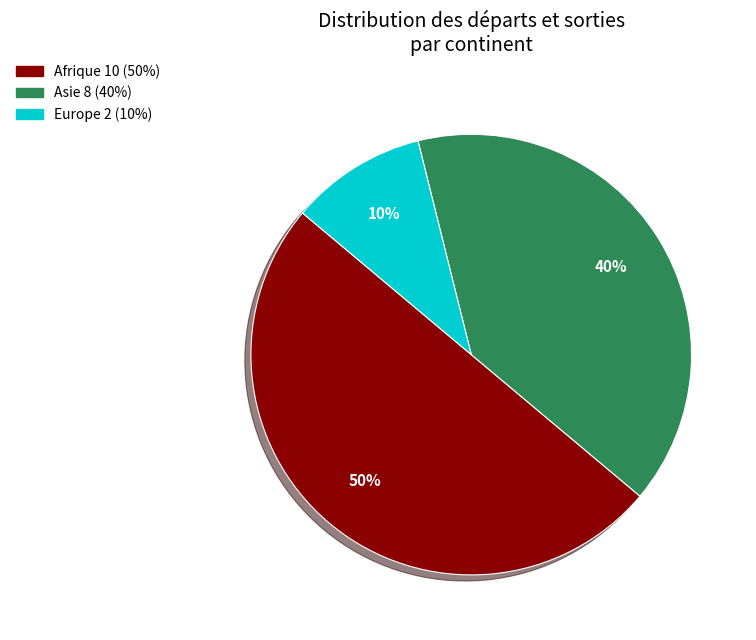

To the nearest percent, what is the average slice percentage?

33%